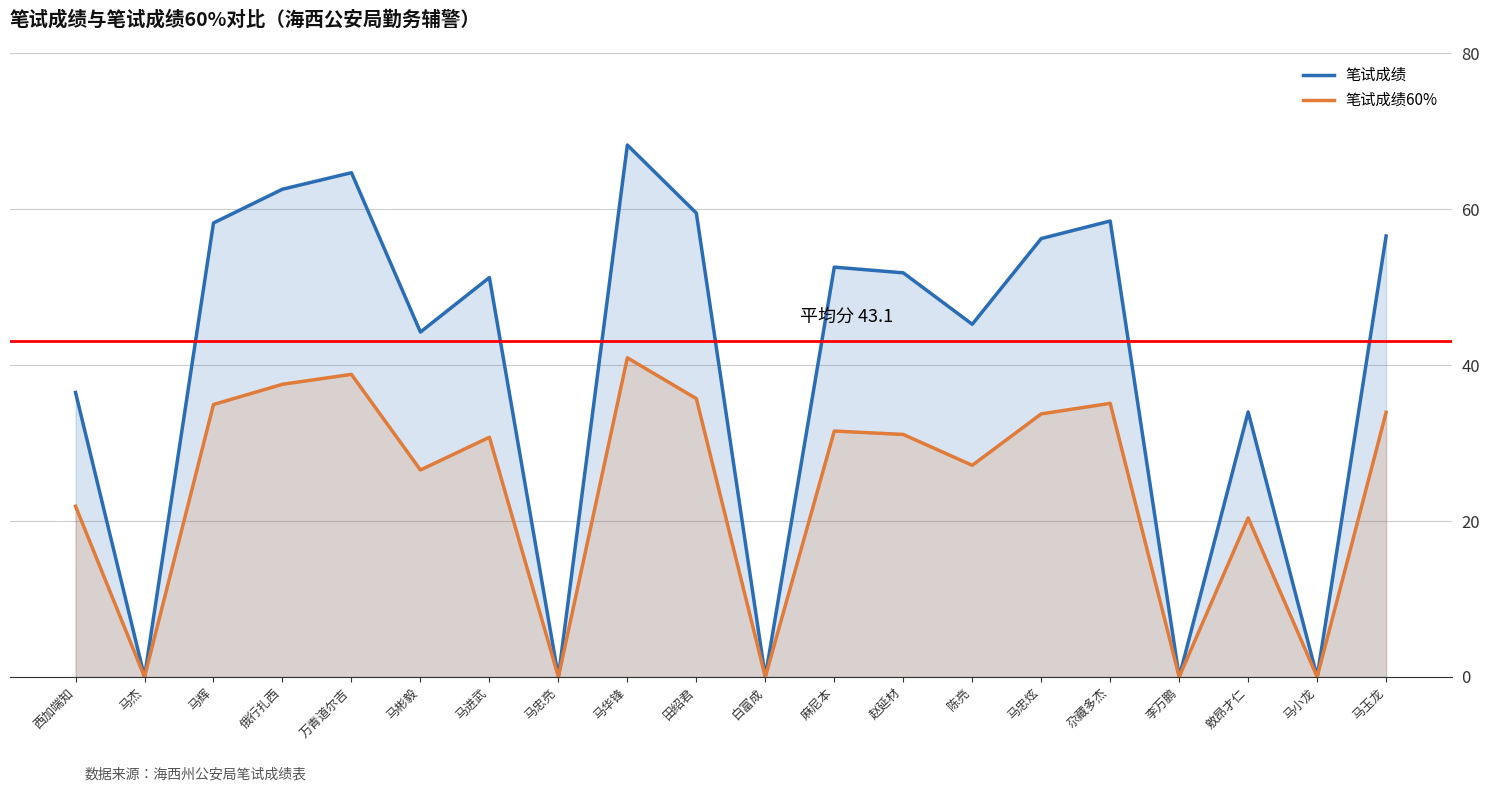

At which label does 笔试成绩60% first exceed 31?

马辉